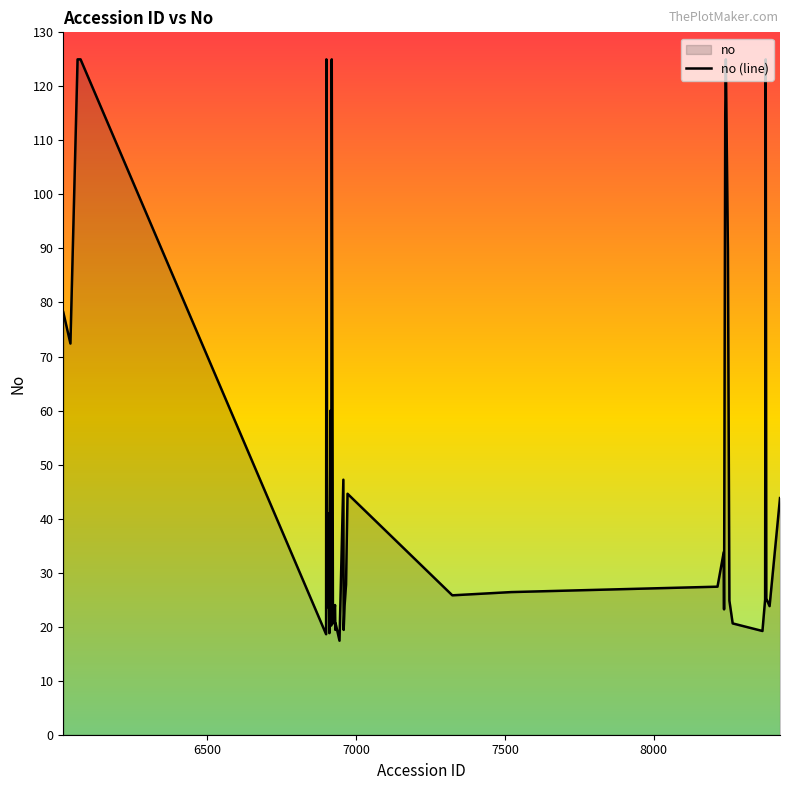

What is the difference between the maximum and minimum values?

107.6